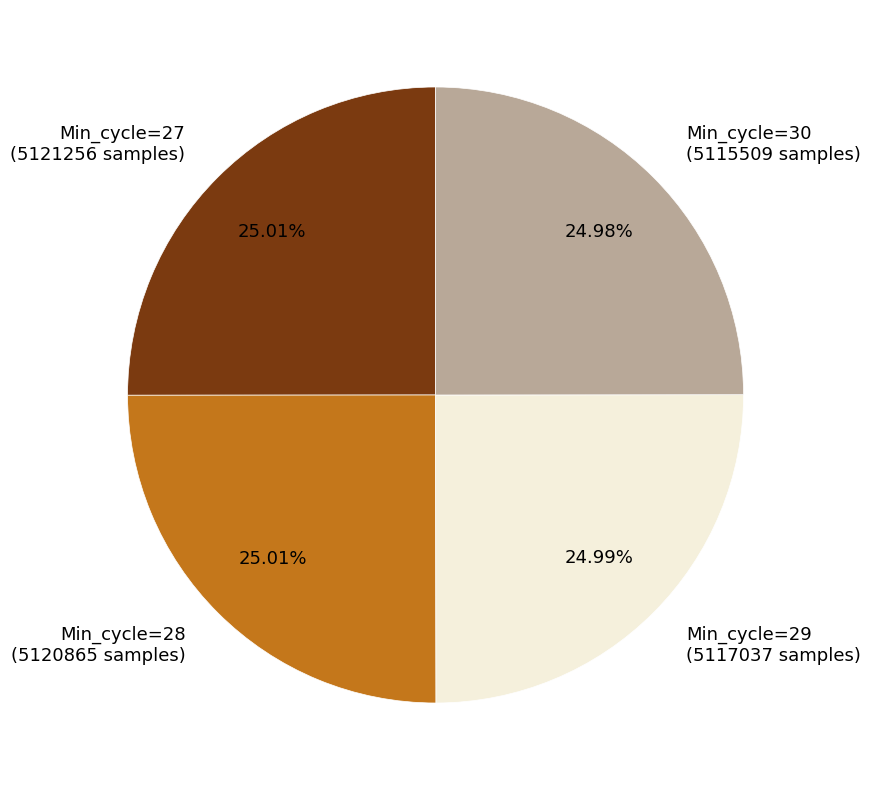

Does Min_cycle=28 (5120865 samples) account for over 50% of the chart?

No